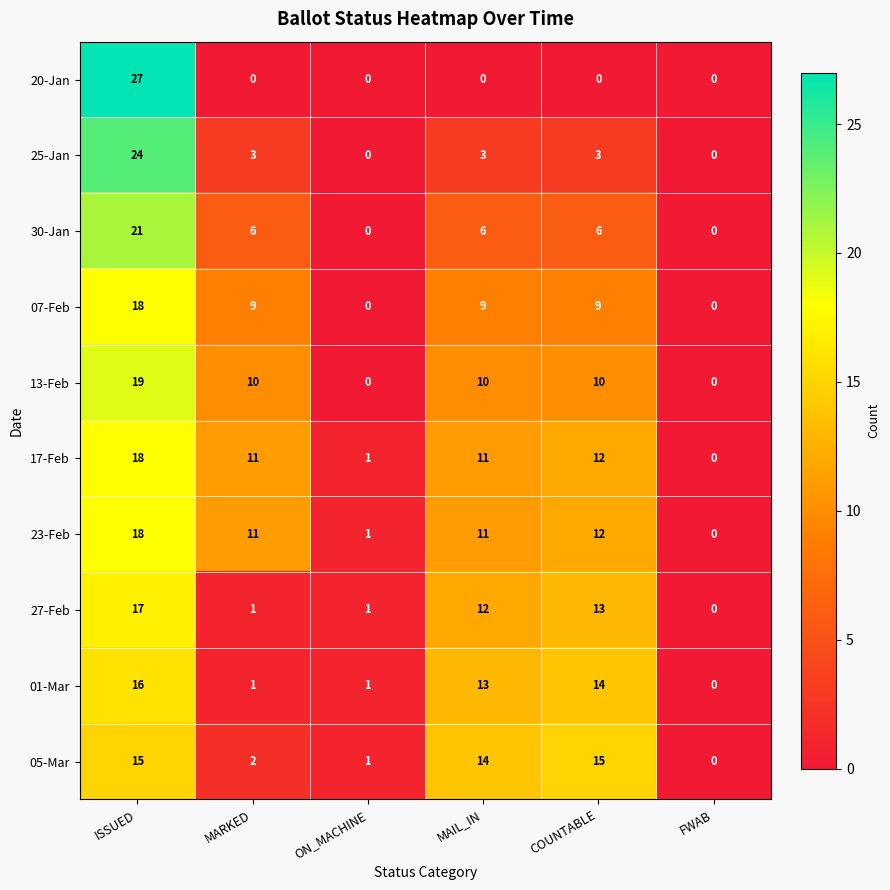

What is the difference between the 23-Feb values at ON_MACHINE and MAIL_IN?

10